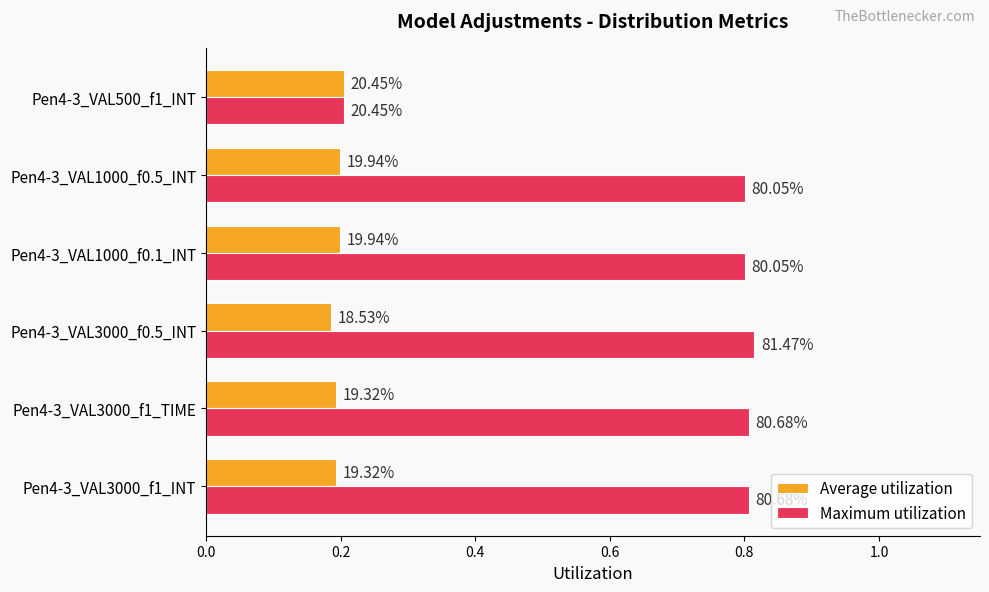

What is the difference between the second highest and minimum values in the Maximum utilization series?

0.6